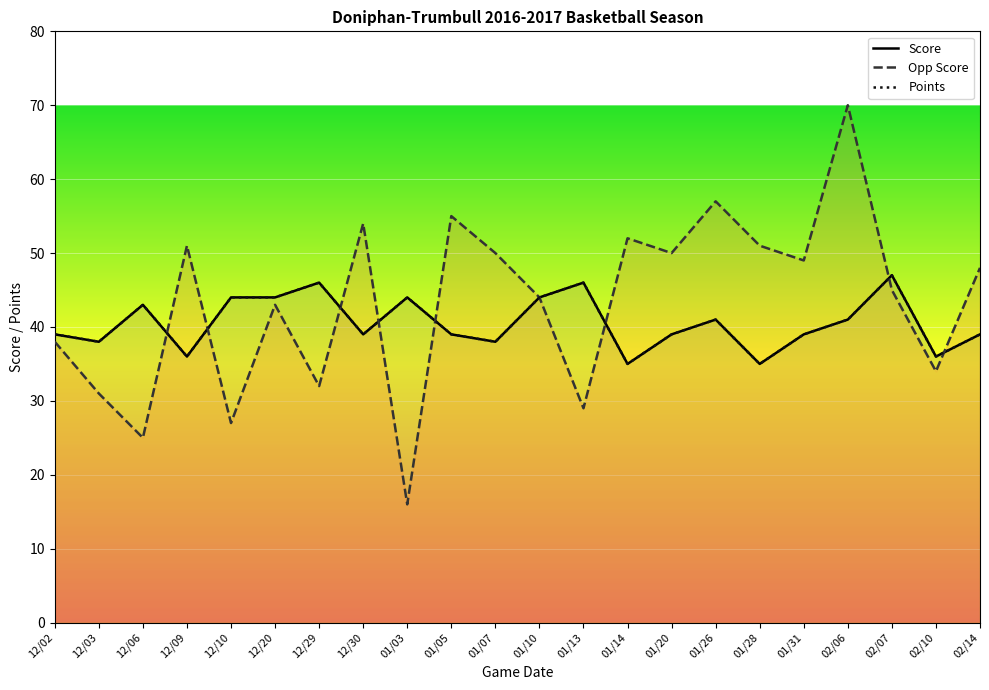

What is the highest value of the Opp Score series?

70